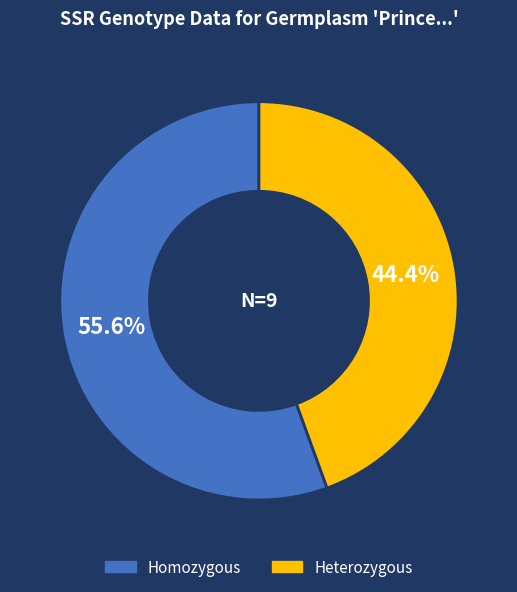

How many slices are in this pie chart?

2